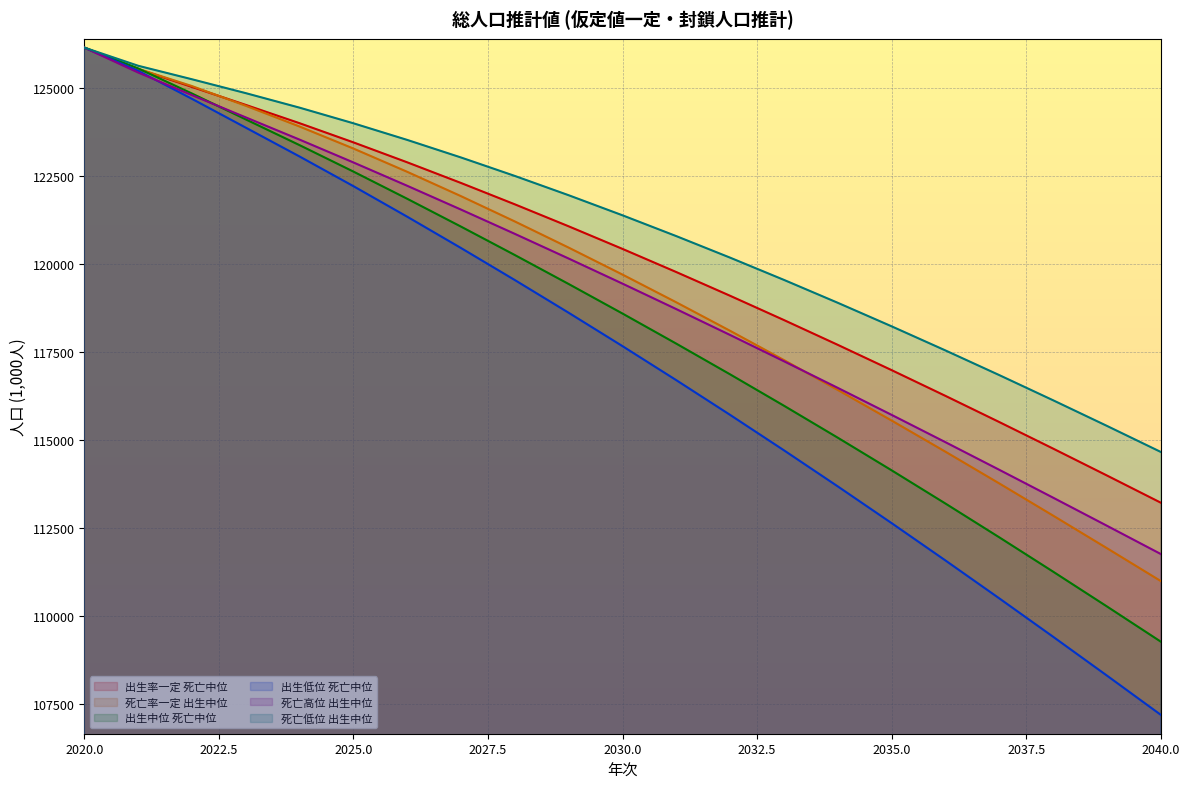

Which series changed the most between 2028 and 2037?

出生低位 死亡中位